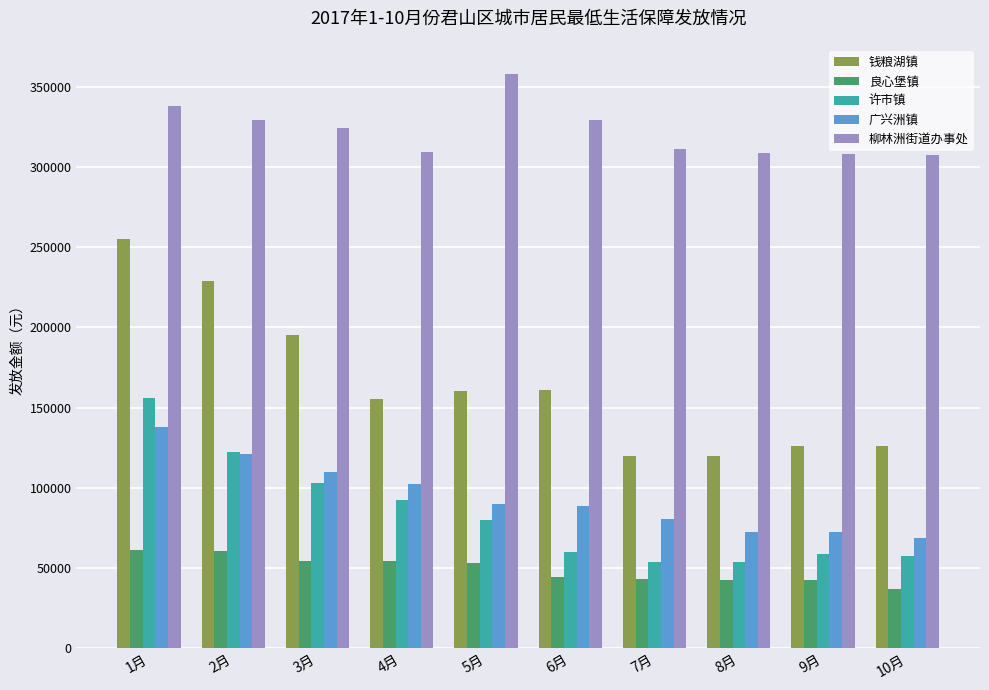

What is the label of the 5th bar from the right?

6月